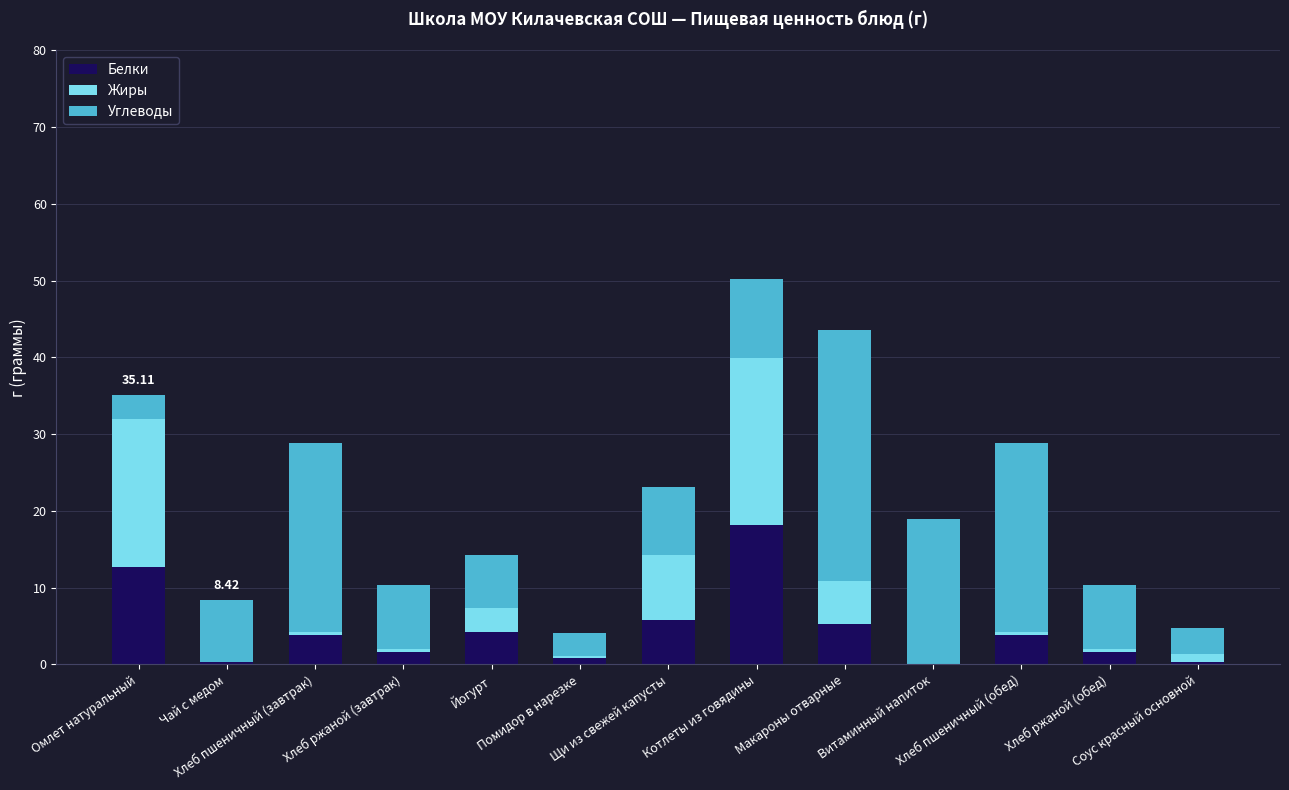

The value of Углеводы at Хлеб ржаной (завтрак) is 8.3. True or false?

True